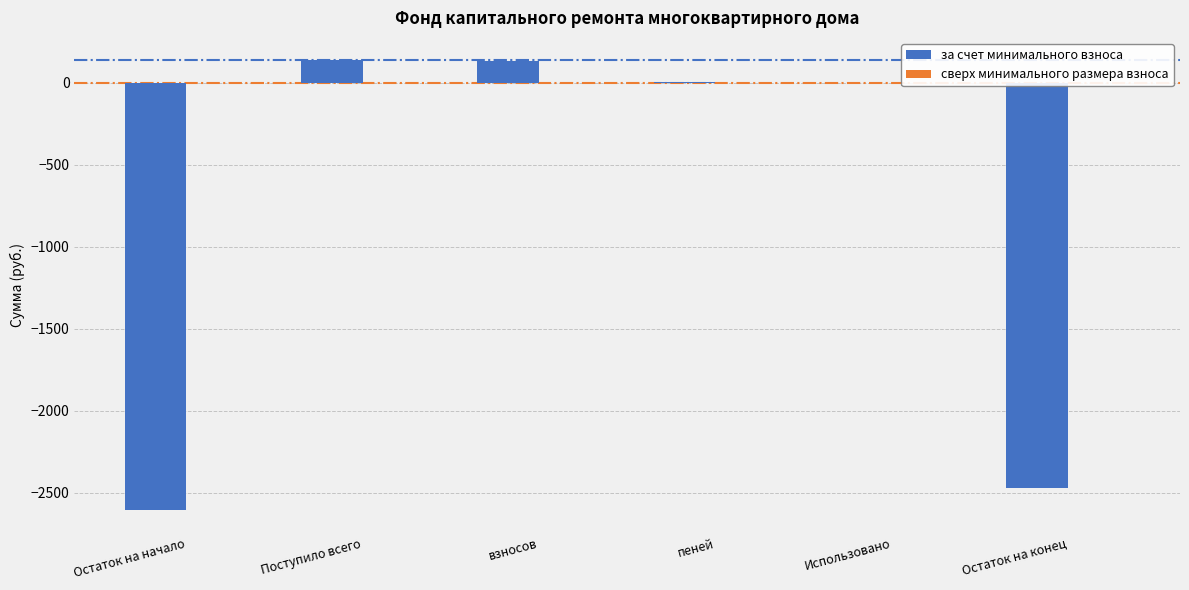

Is it true that the value at Остаток на конец is -2469.9?

True